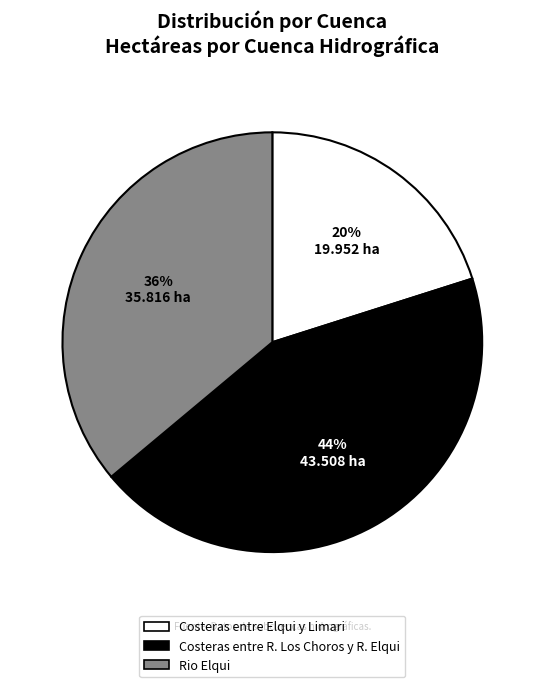

How many segments does this pie chart have?

3